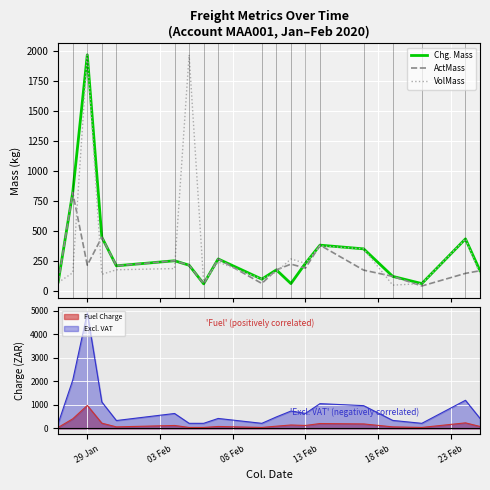

What is the lowest value of the VolMass series?

47